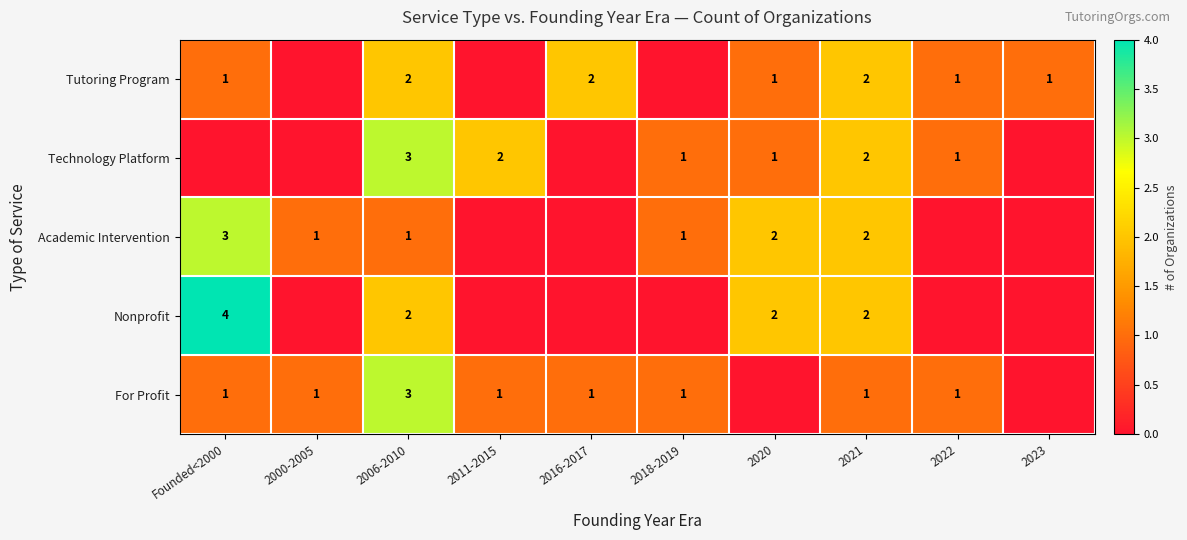

At which category is the sum across all series the highest?

2006-2010